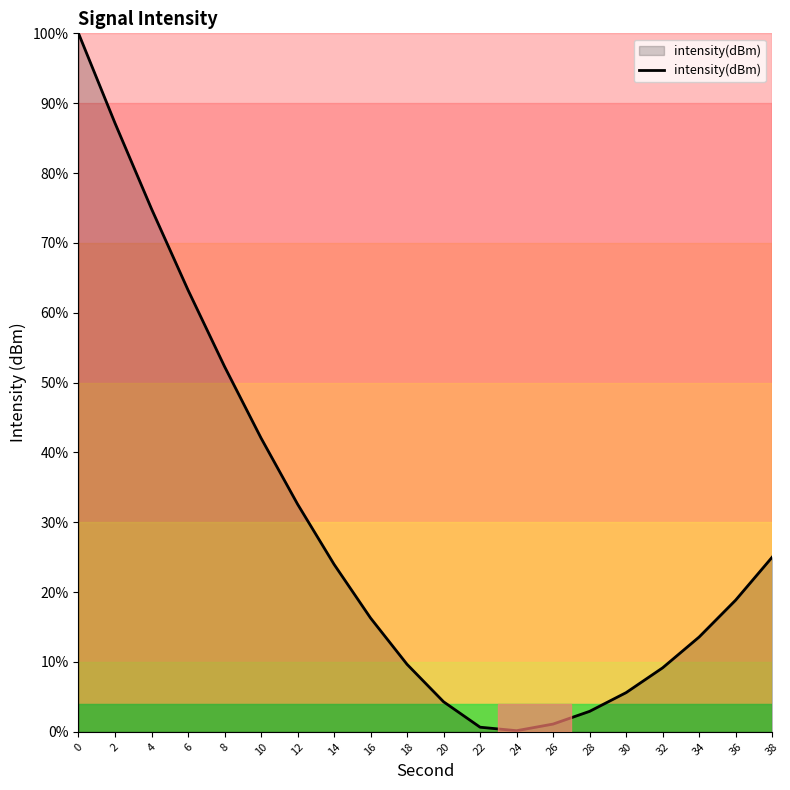

What is the ratio of the value at 2 to the value at 8?

1.7